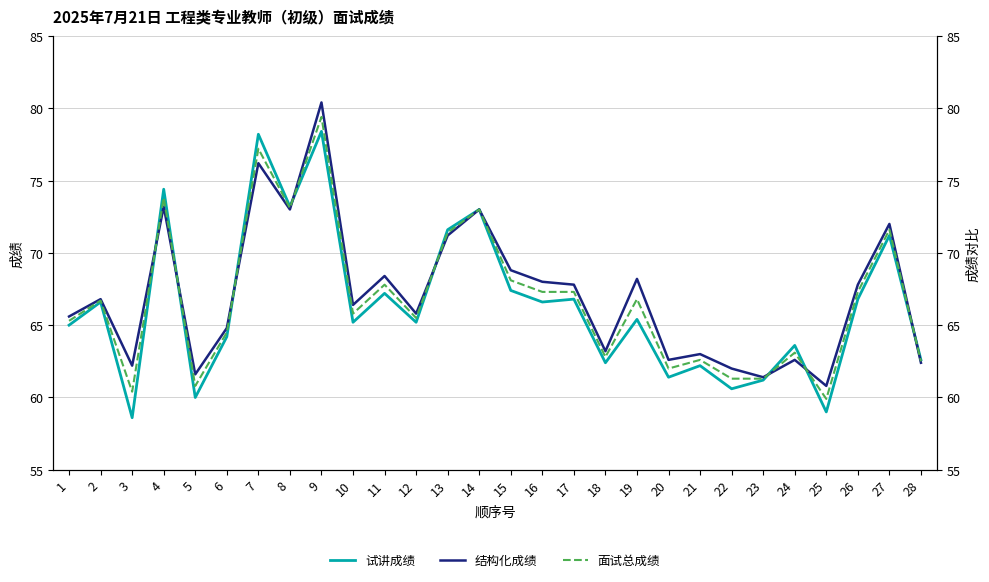

Which series has the largest range (max minus min)?

试讲成绩